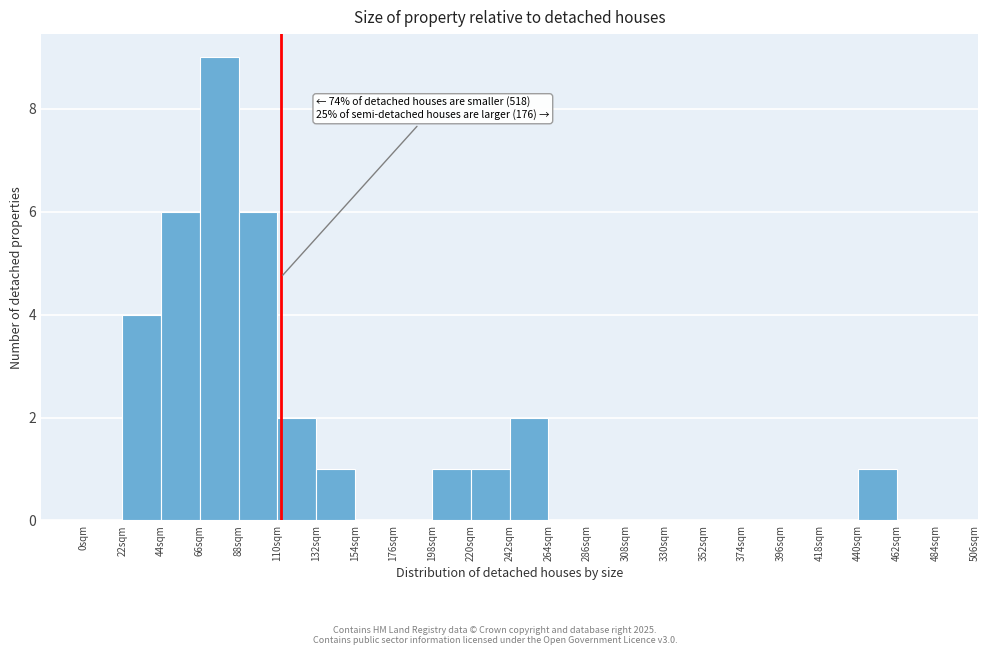

Which range on the x-axis has the tallest bar?

66 to 88